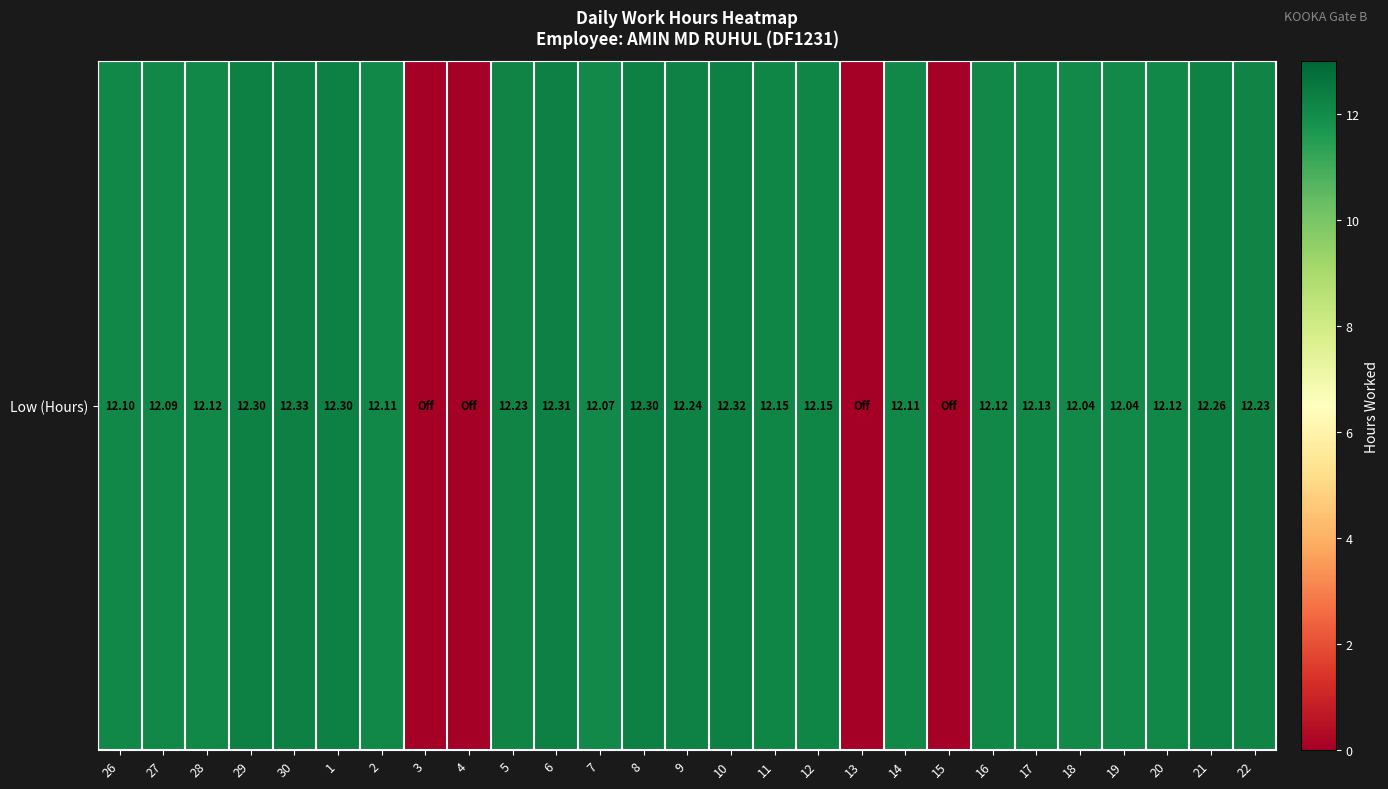

How many values exceed 12?

23